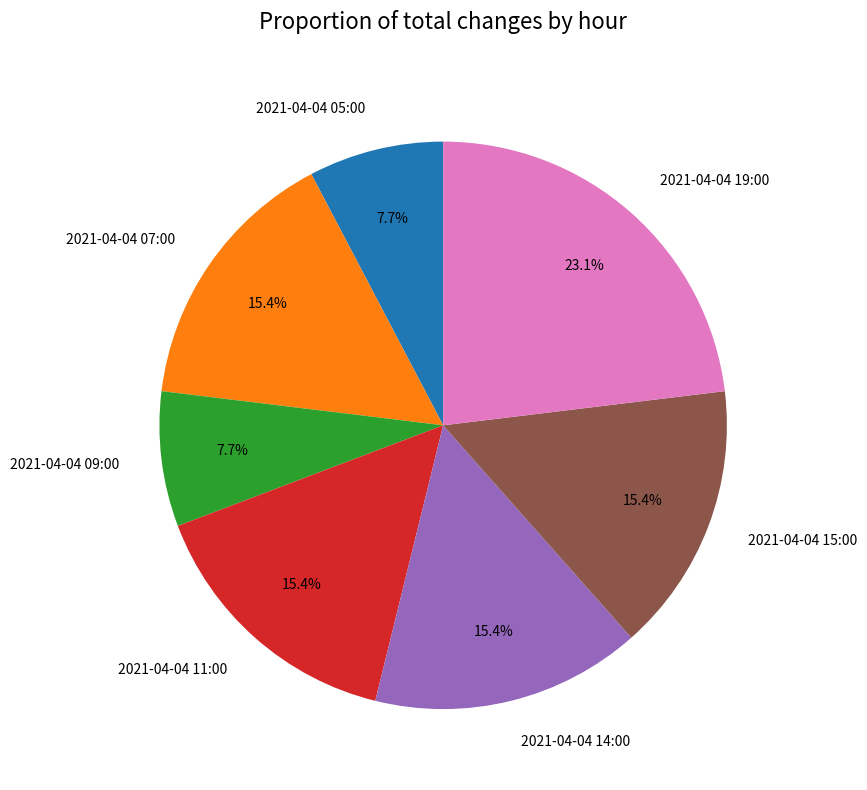

Between 2021-04-04 05:00 and 2021-04-04 11:00, which is larger?

2021-04-04 11:00